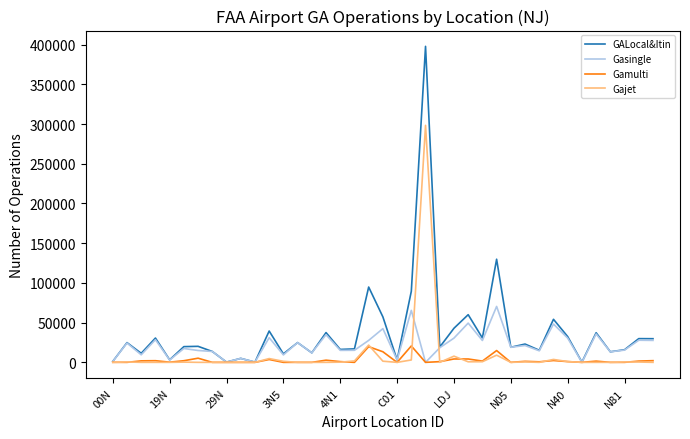

What is the average value of the GALocal&Itin series?

38036.5